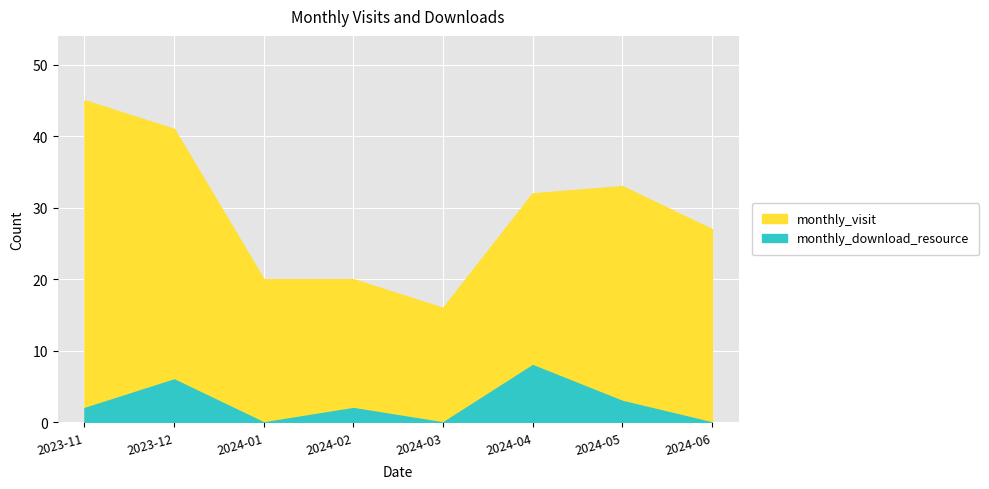

True or false: monthly_download_resource and monthly_visit cross at least once.

False